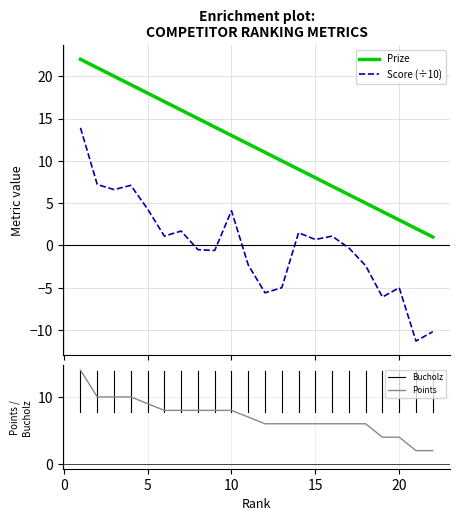

What is the average value of the Prize series?

11.5